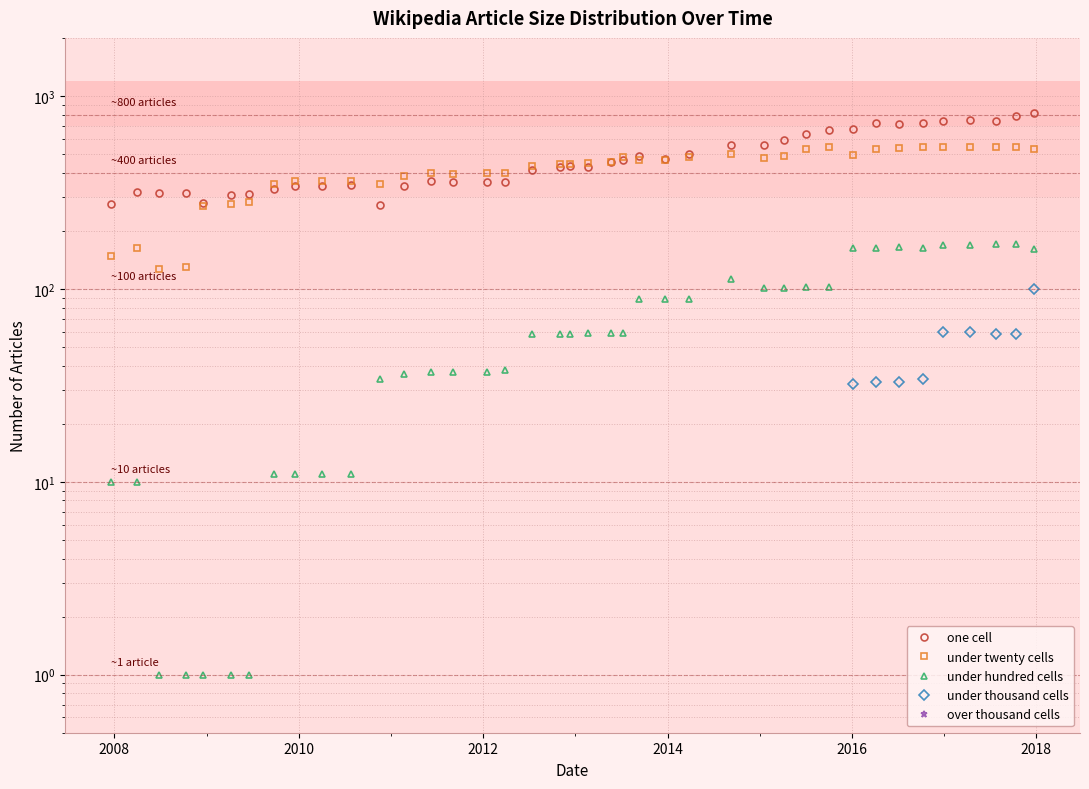

True or false: under thousand cells and one cell intersect in this chart.

False